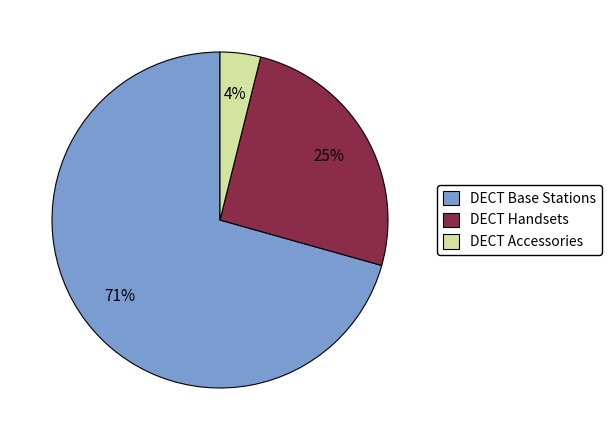

Is there a majority slice in this chart?

Yes